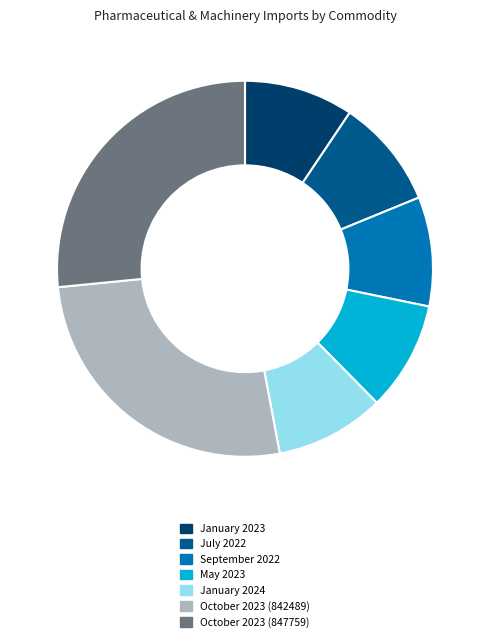

Approximately how many times larger is the value at January 2024 compared to September 2022?

1.0